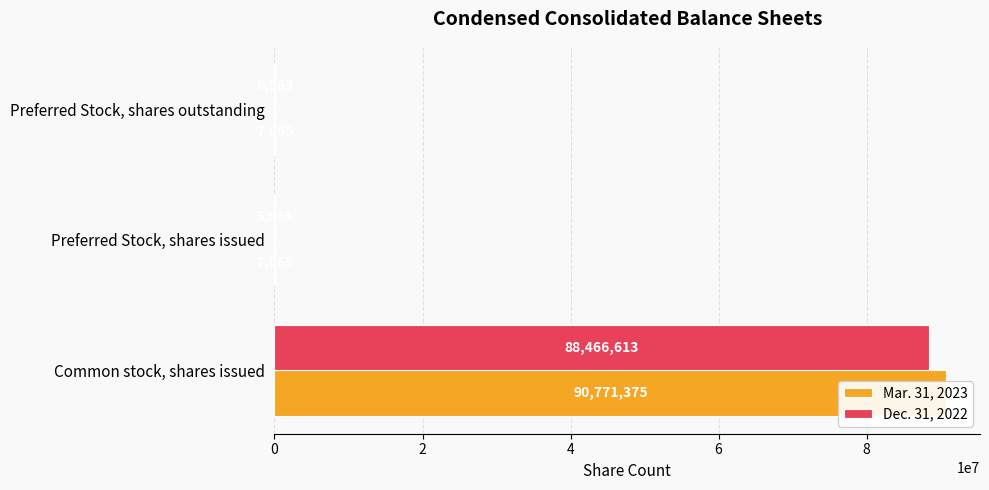

What is the difference between the maximum and minimum values in the Dec. 31, 2022 series?

88460750